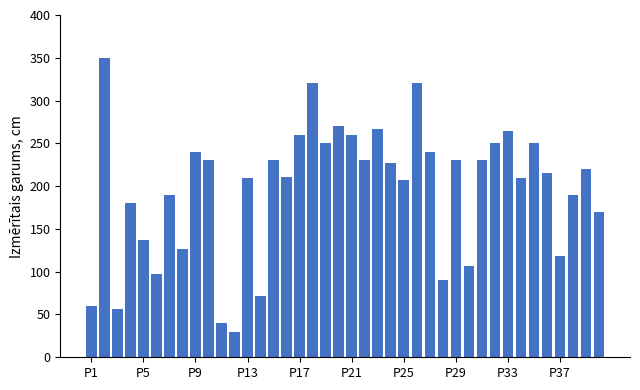

Does the chart contain stacked bars?

No